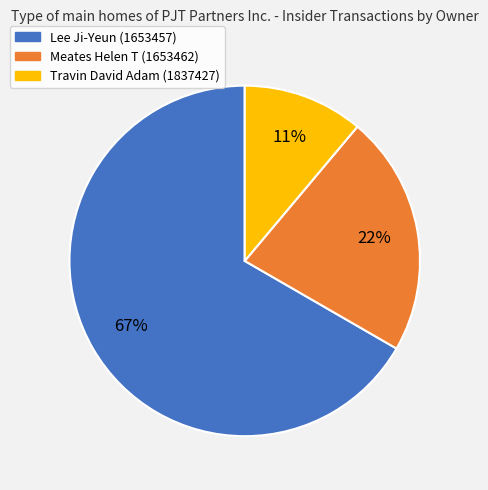

Which category has the smallest portion of the pie?

Travin David Adam (1837427)